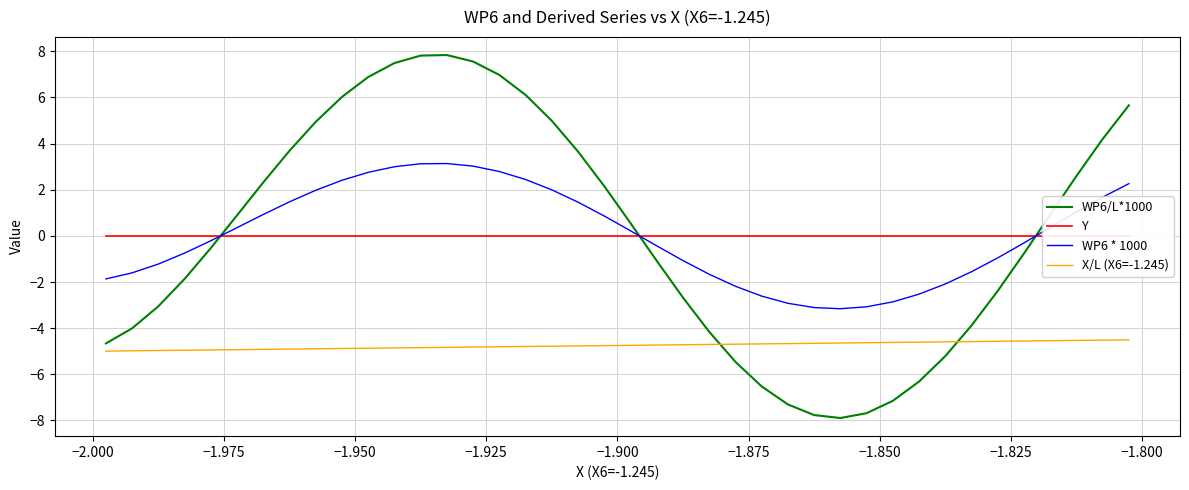

What is the difference between the maximum and second lowest values in the WP6/L*1000 series?

15.6